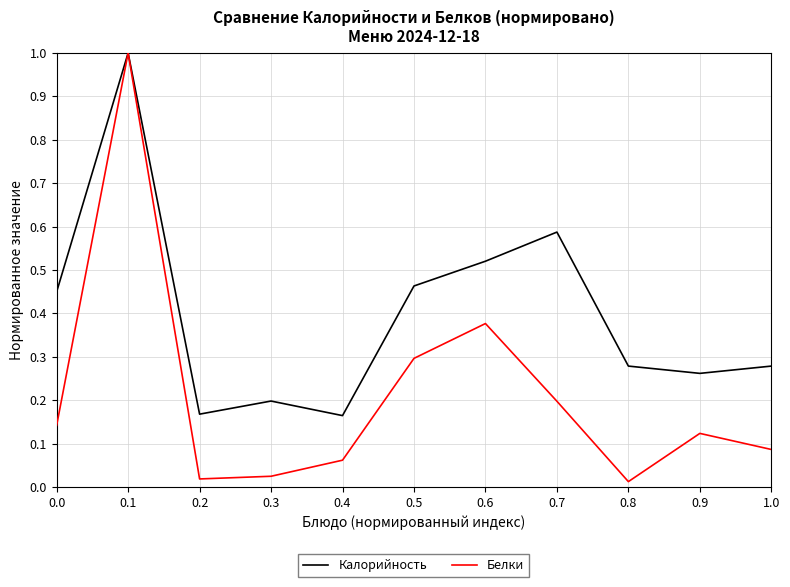

What position from the left is 0.6?

7